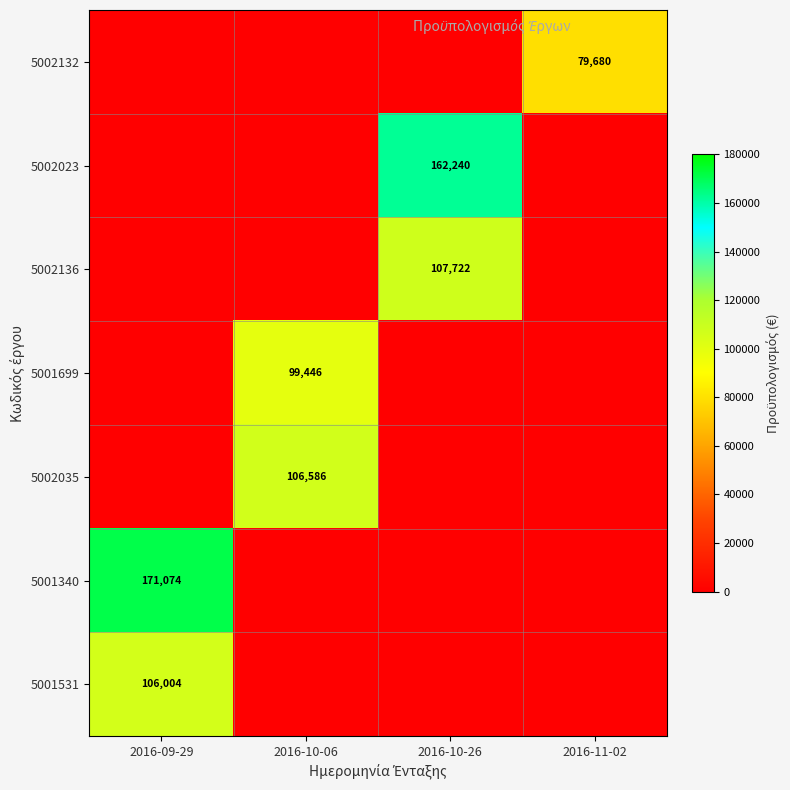

True or false: 5002023 has a value of 162240 at 2016-10-26.

True